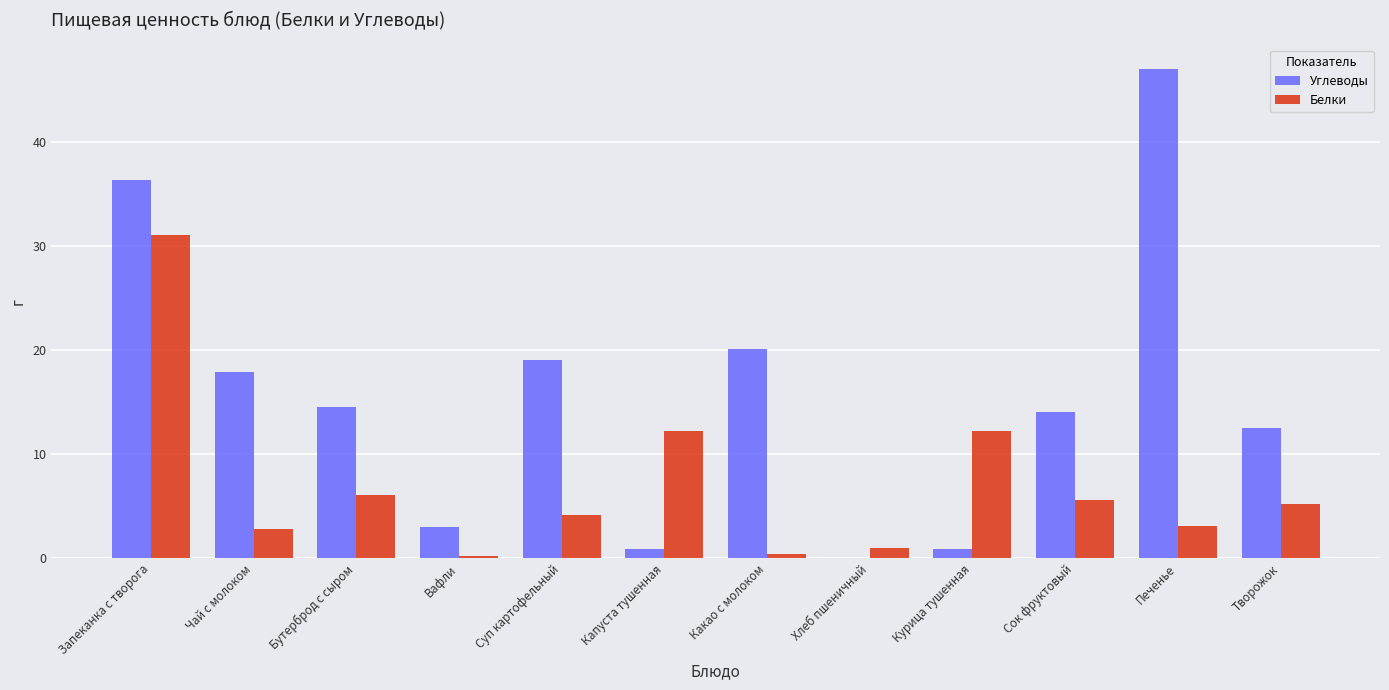

Which series changed the most between Суп картофельный and Творожок?

Углеводы